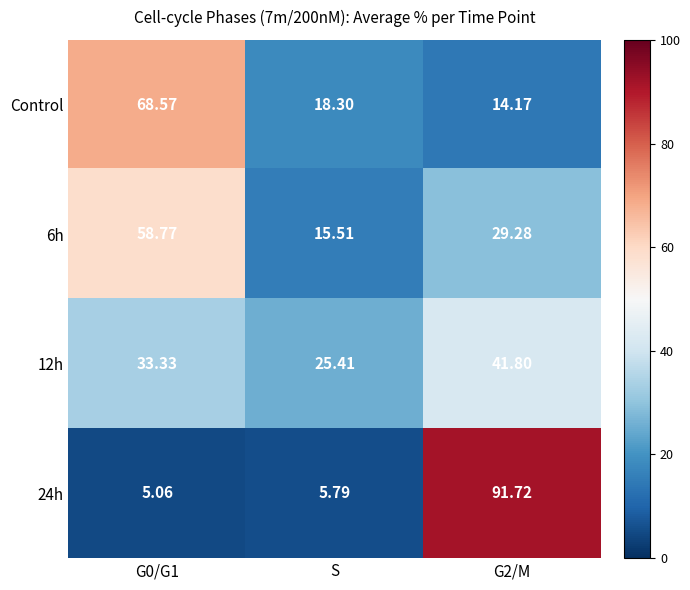

Which series changed the most between G0/G1 and S?

Control